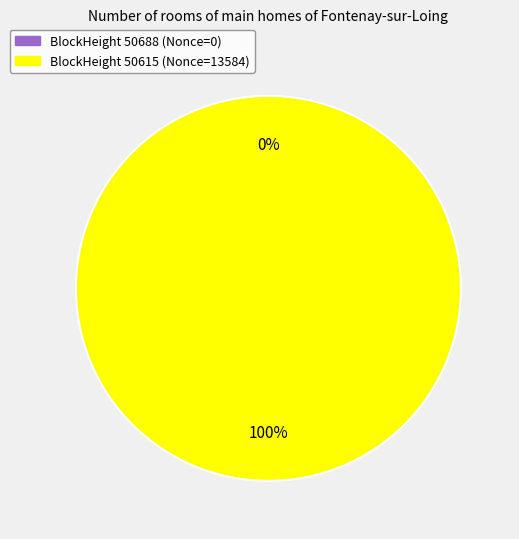

True or false: 50688 accounts for 0% of the total.

True